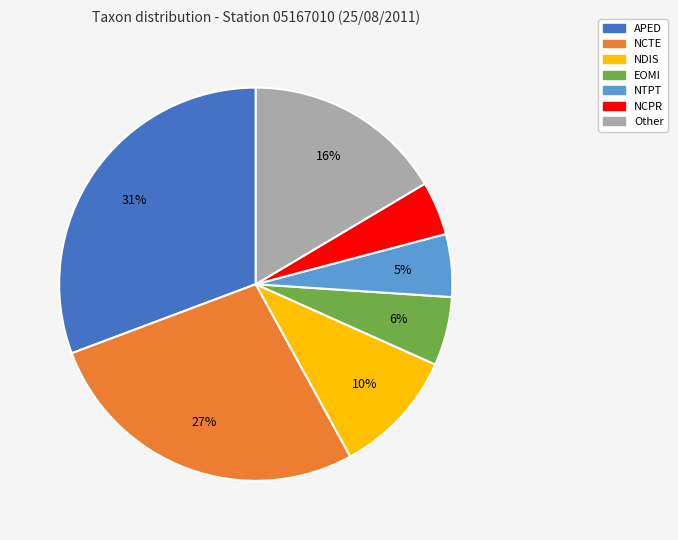

To the nearest percent, what is the average slice percentage?

14%